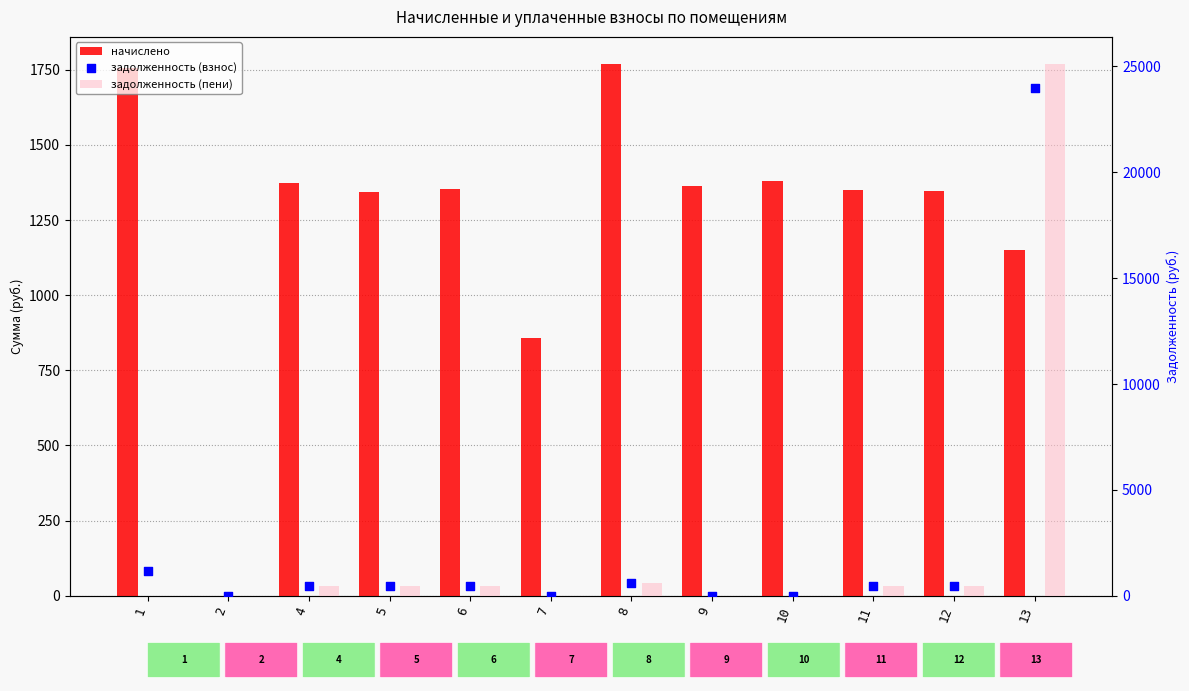

Which series contains the lowest Y value?

начислено